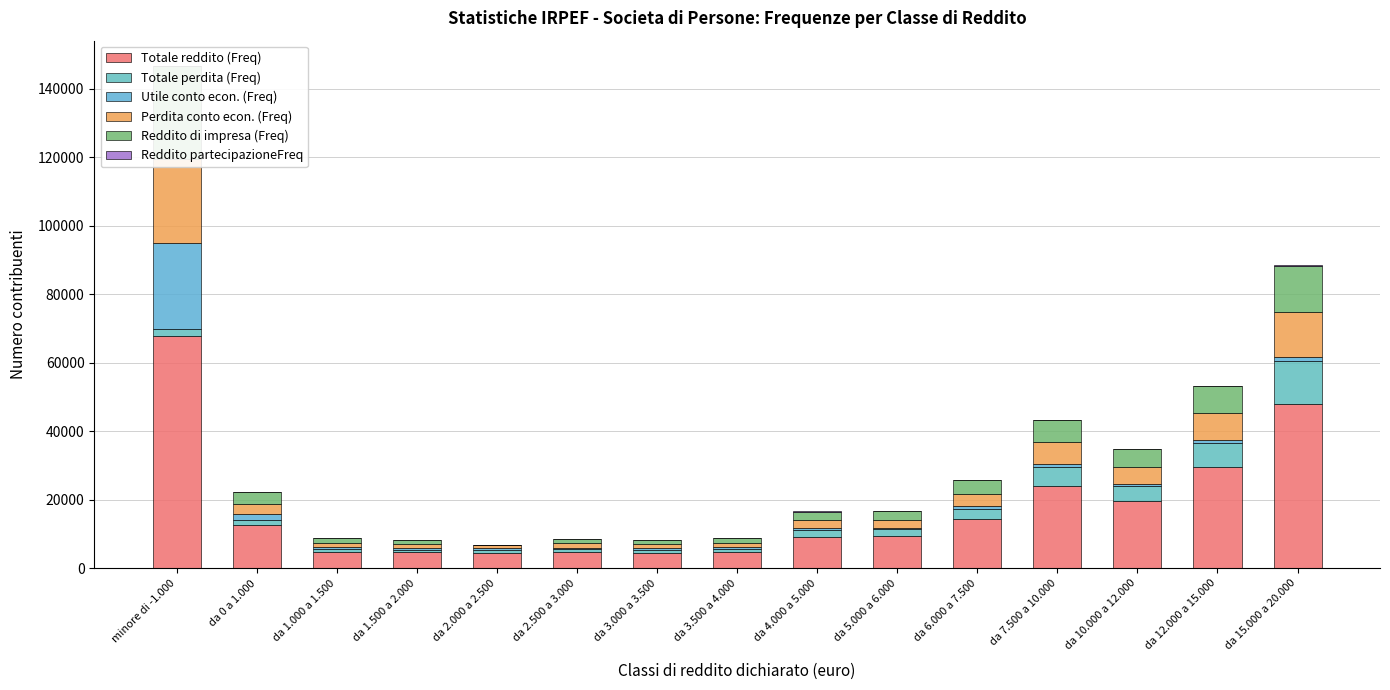

True or false: Reddito partecipazioneFreq has a value of 20 at da 0 a 1.000.

True